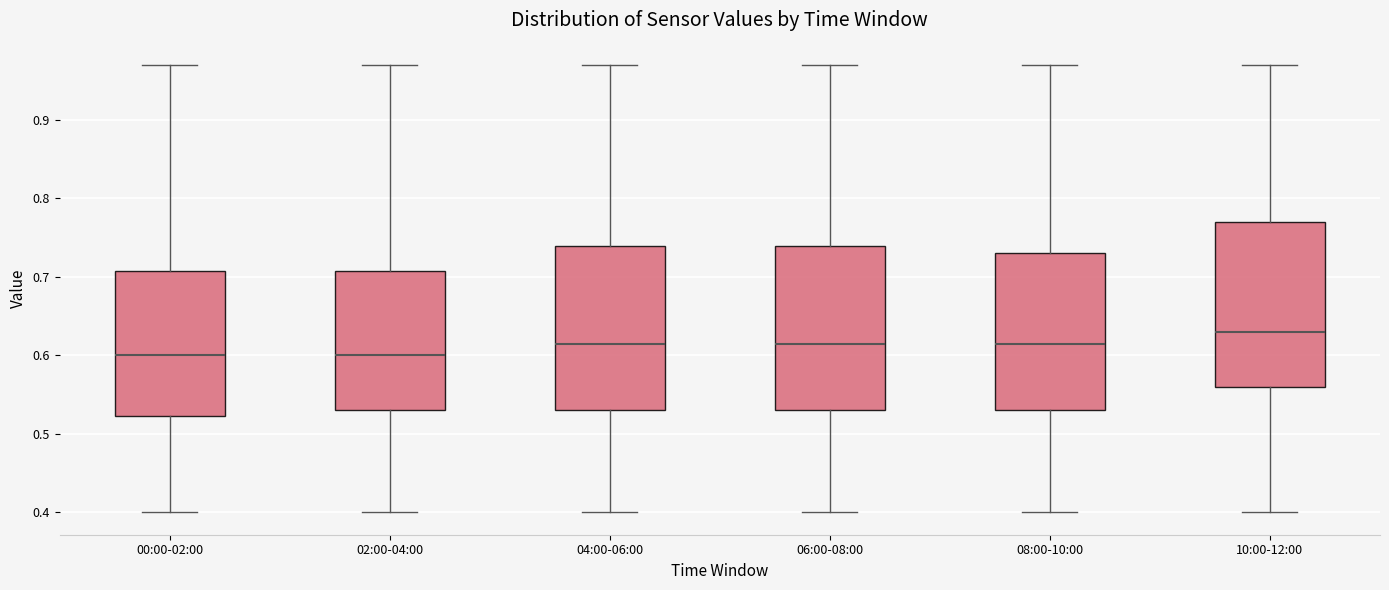

Reading left to right, transcribe this box plot: for each box, give where its median line is, the range the box spans, and where its two whiskers end, as read against the y-axis. The values are not printed on the chart, so give them approximately, as read against the axis.

00:00-02:00: median 0.60, box 0.52 to 0.71, whiskers 0.40 to 0.97
02:00-04:00: median 0.60, box 0.53 to 0.71, whiskers 0.40 to 0.97
04:00-06:00: median 0.62, box 0.53 to 0.74, whiskers 0.40 to 0.97
06:00-08:00: median 0.62, box 0.53 to 0.74, whiskers 0.40 to 0.97
08:00-10:00: median 0.62, box 0.53 to 0.73, whiskers 0.40 to 0.97
10:00-12:00: median 0.63, box 0.56 to 0.77, whiskers 0.40 to 0.97